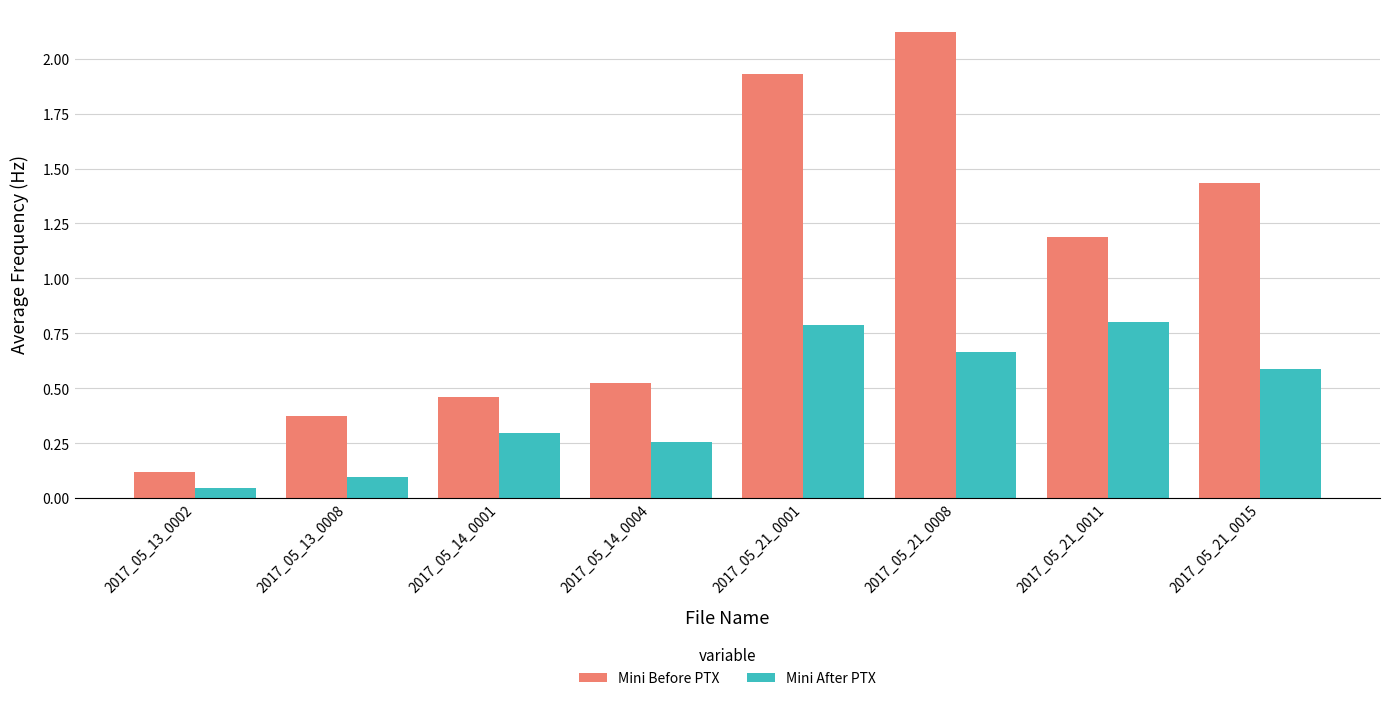

What is the difference between the maximum and minimum values in the Mini Before PTX series?

2.0